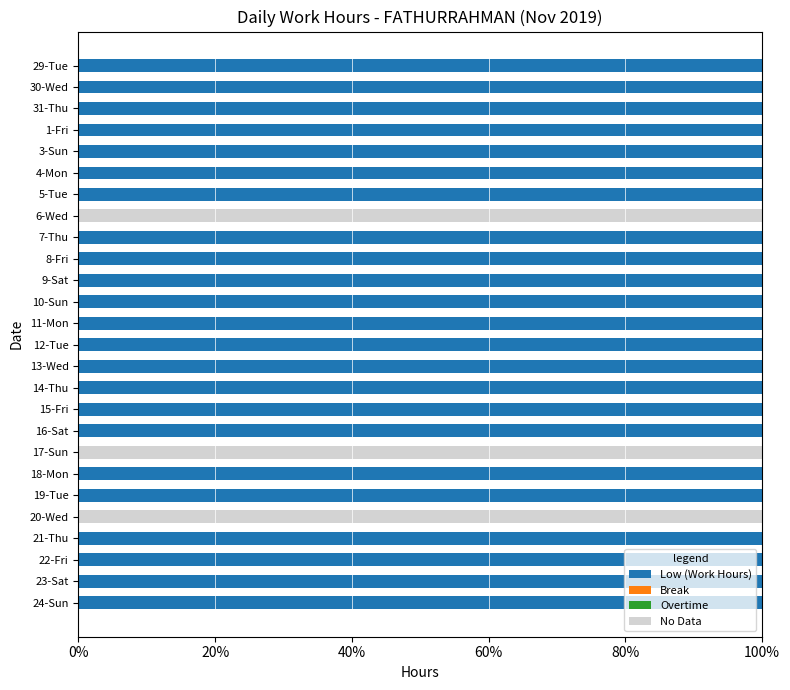

Is it true that Low (Work Hours) equals 100 at 31-Thu?

True